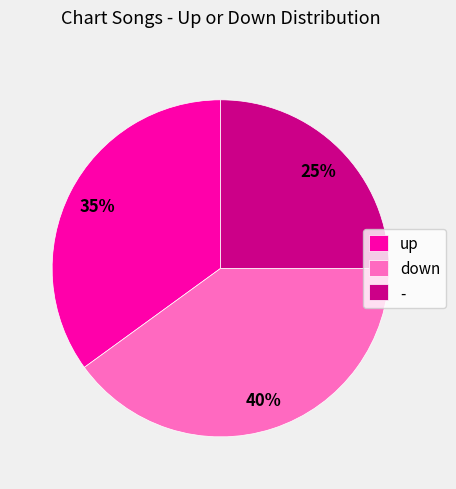

The up slice represents 35% of the pie. True or false?

True